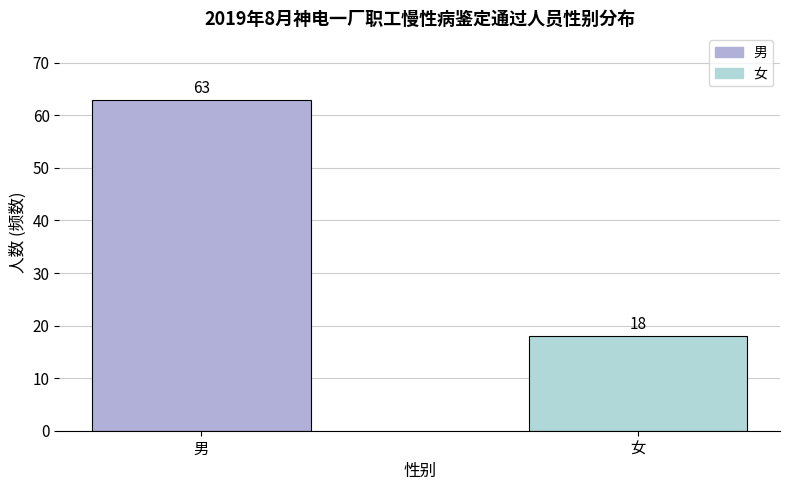

How many bars are there in total?

2